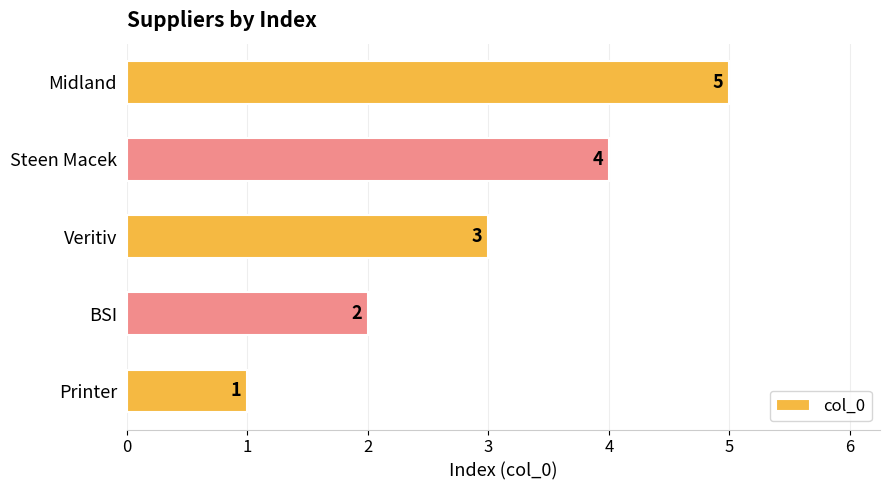

Approximately how many times larger is the value at Steen Macek compared to Printer?

4.0